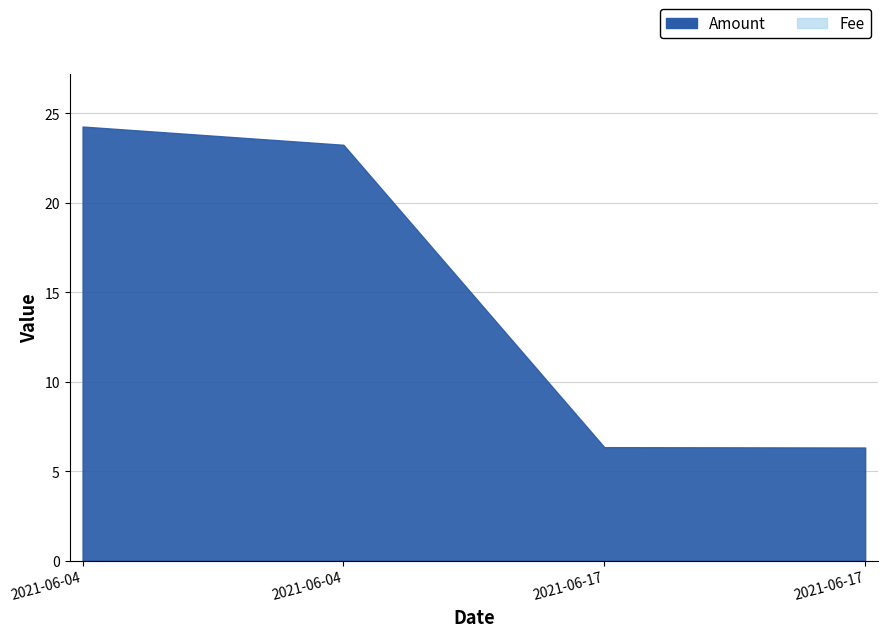

Rank the series by their maximum value, from lowest to highest.

Fee, Amount